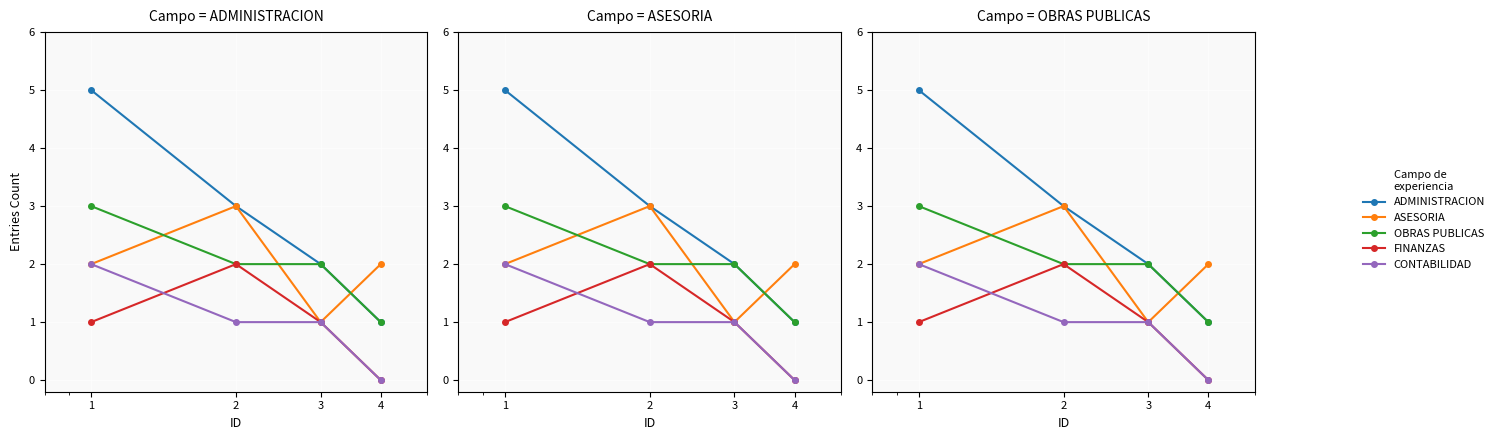

How many FINANZAS values are between 1 and 2?

3